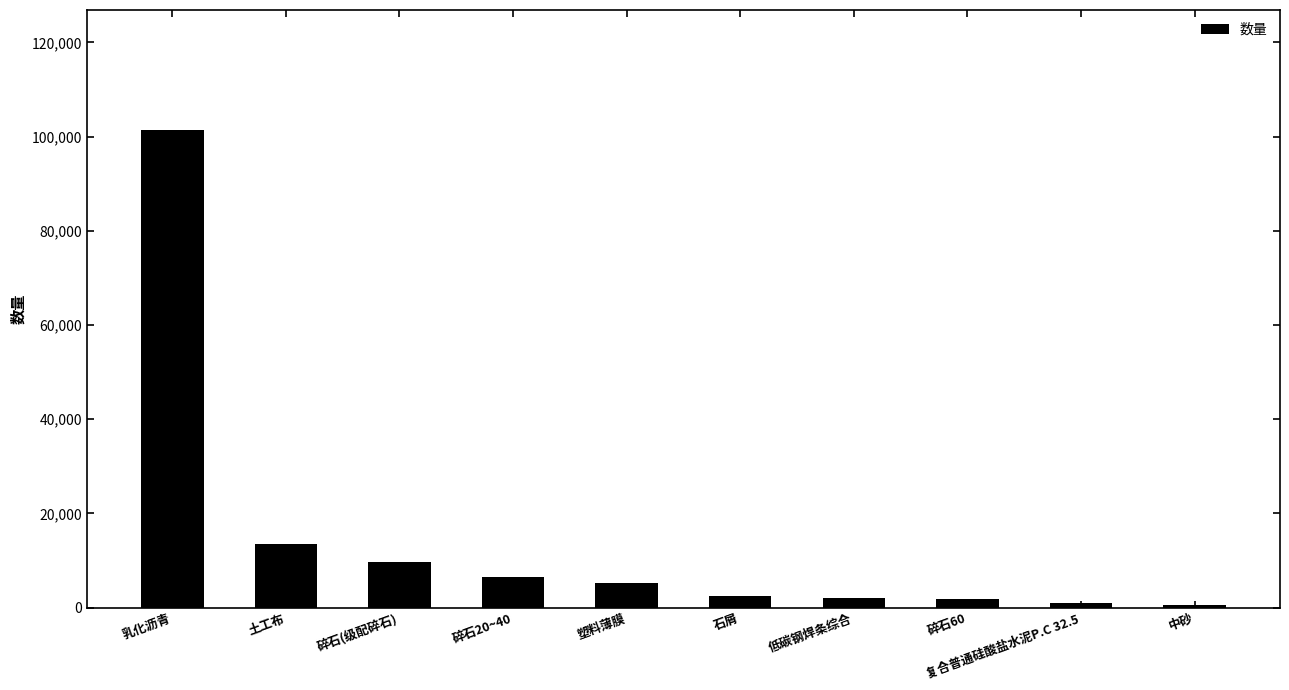

Read the value at 石屑.

2372.9